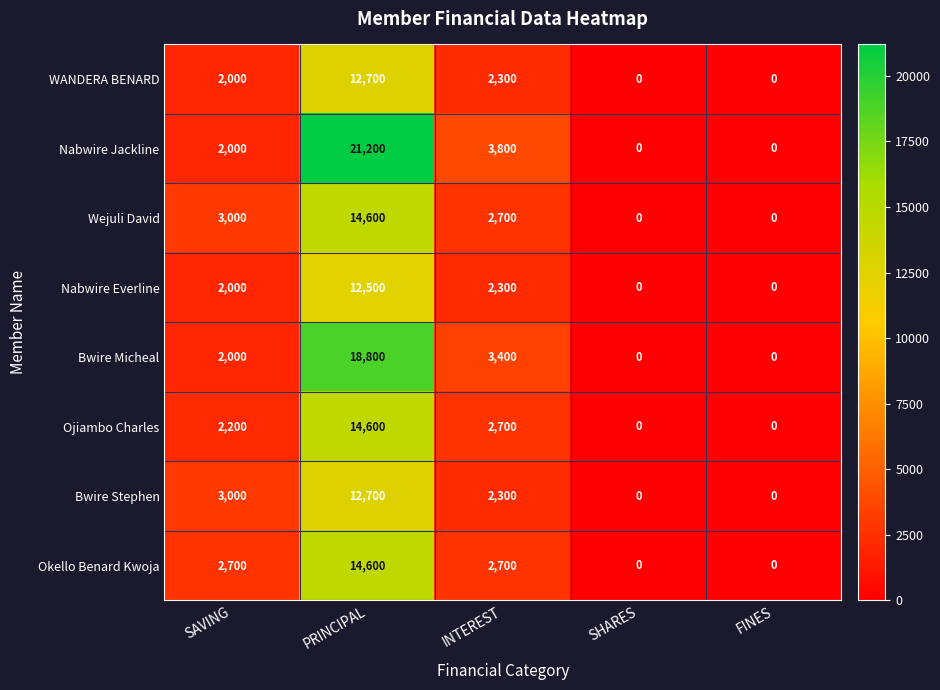

Which series has the largest total across all categories?

Nabwire Jackline